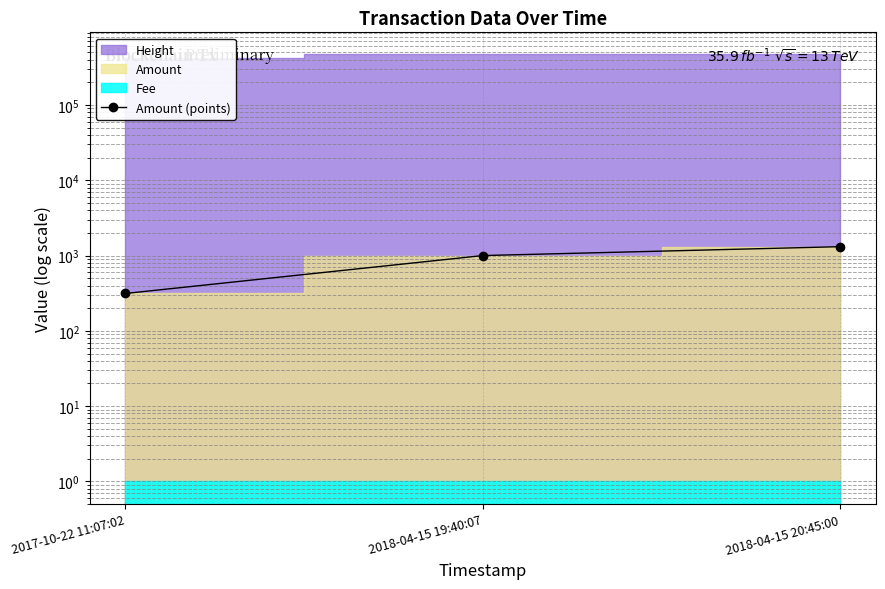

What is the value of the 2nd point from the left?

1000.0